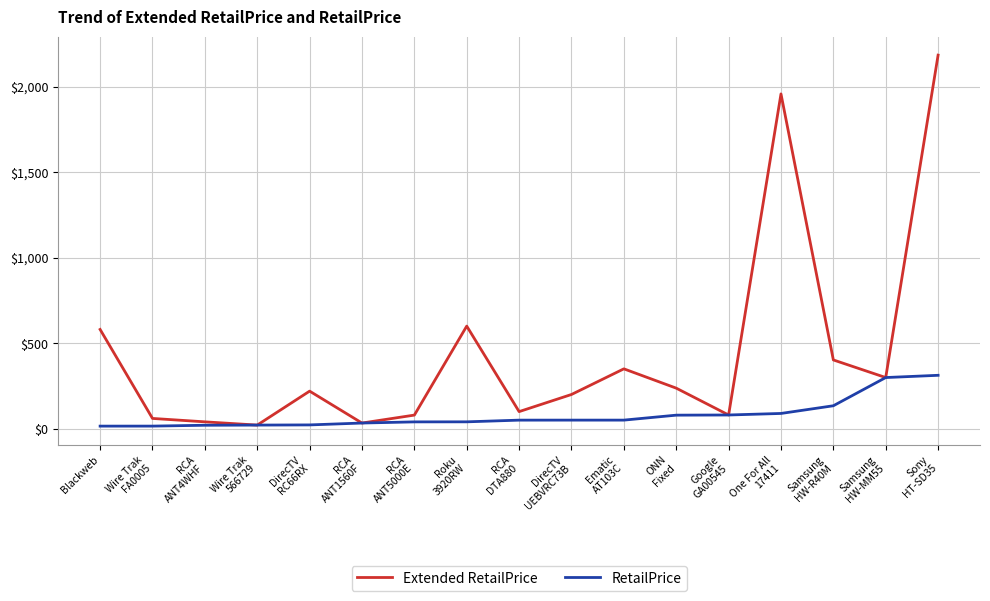

Which series has the widest spread of values?

Extended RetailPrice